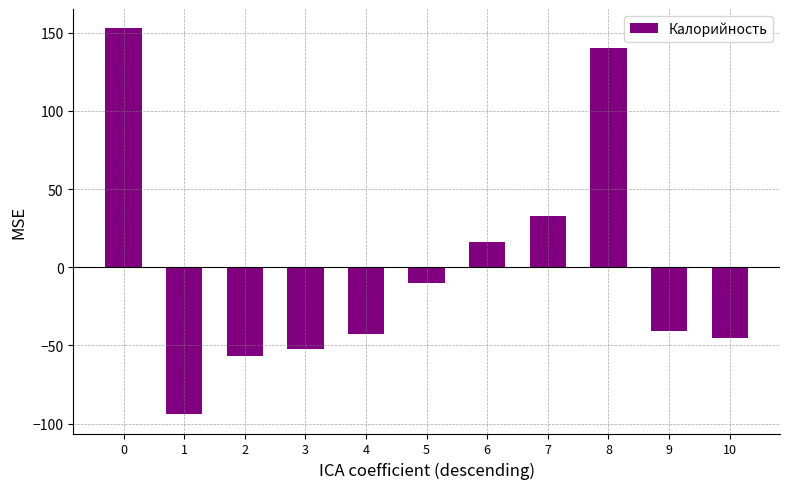

What is the change in value from 8 to 9?

-181.0